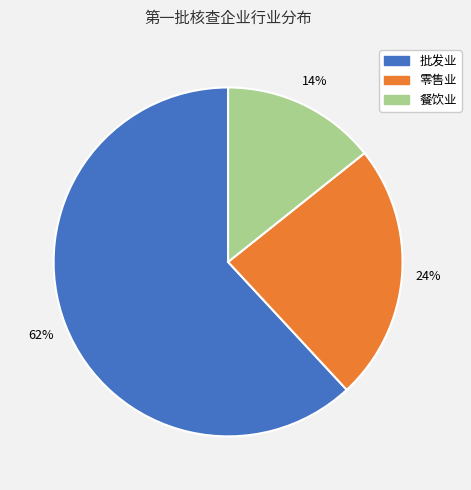

Which category accounts for the majority?

批发业